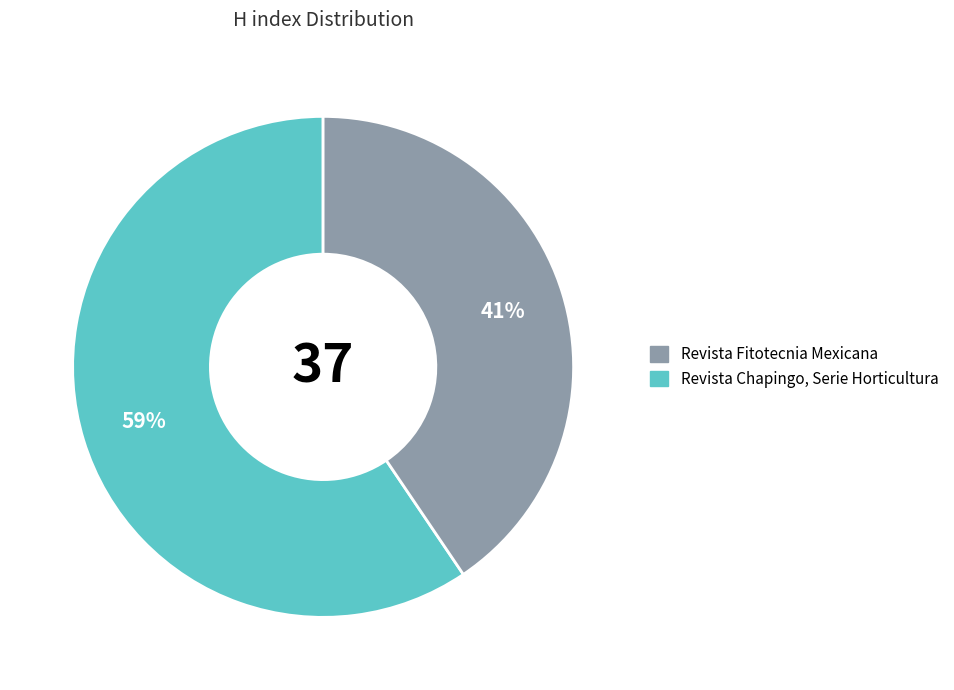

The Revista Fitotecnia Mexicana slice represents 59% of the pie. True or false?

True